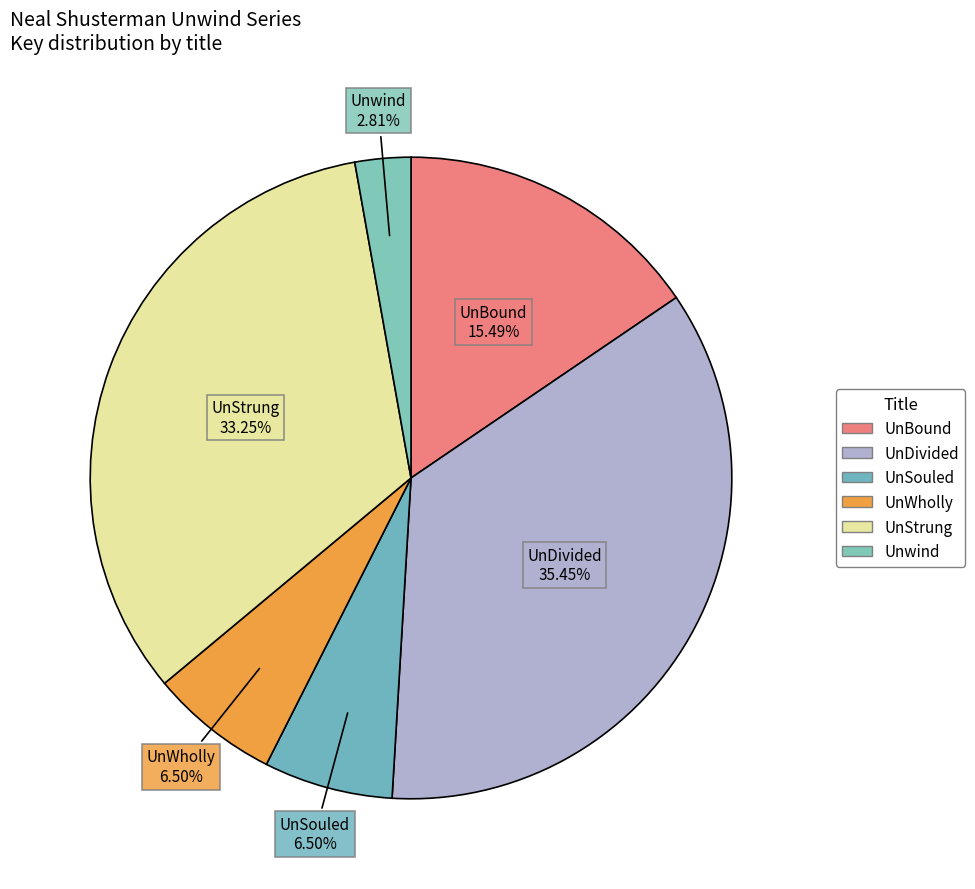

To the nearest percent, what is the combined percentage of UnDivided and Unwind?

38%